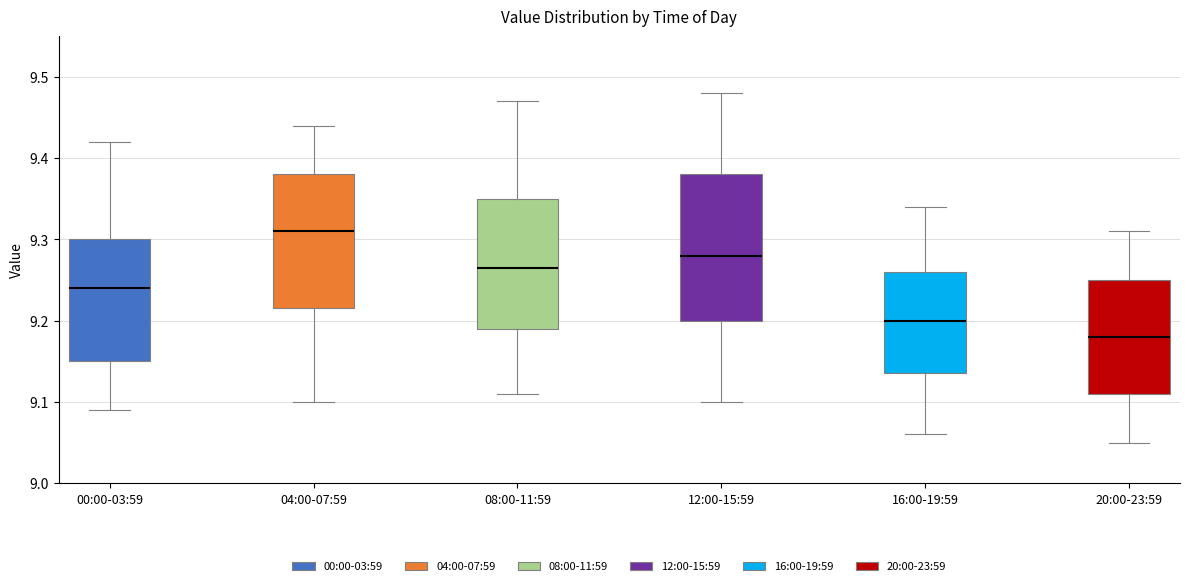

Reading left to right, read every box against the y-axis: the position of its median line, the range the box covers, and the ends of its whiskers. The values are not printed on the chart, so give them approximately, as read against the axis.

00:00-03:59: median 9.24, box 9.15 to 9.30, whiskers 9.09 to 9.42
04:00-07:59: median 9.31, box 9.22 to 9.38, whiskers 9.10 to 9.44
08:00-11:59: median 9.27, box 9.19 to 9.35, whiskers 9.11 to 9.47
12:00-15:59: median 9.28, box 9.20 to 9.38, whiskers 9.10 to 9.48
16:00-19:59: median 9.20, box 9.14 to 9.26, whiskers 9.06 to 9.34
20:00-23:59: median 9.18, box 9.11 to 9.25, whiskers 9.05 to 9.31